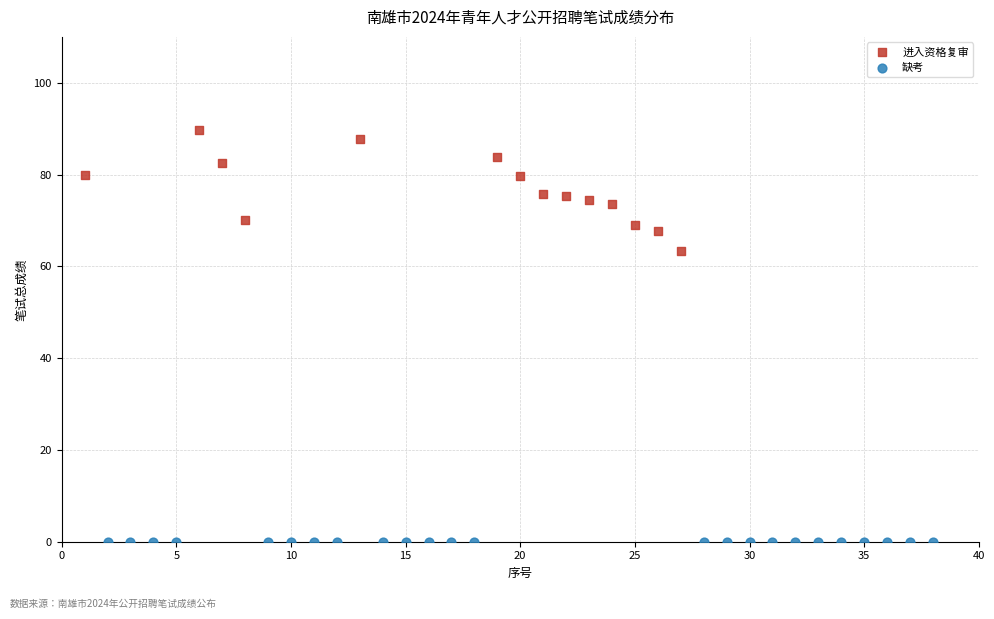

Which series reaches the minimum Y coordinate?

缺考